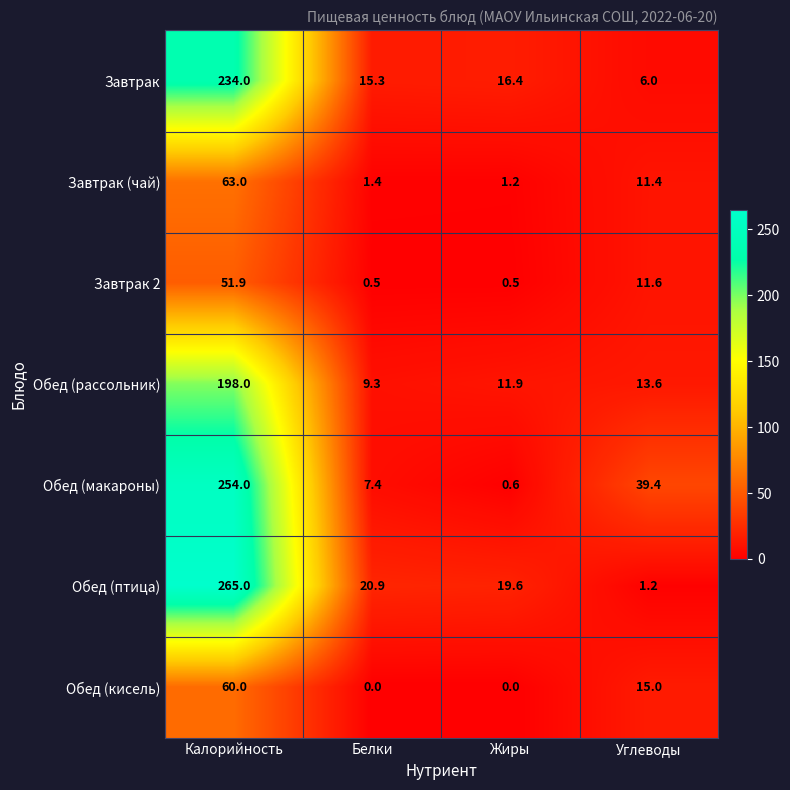

What is the spread (max minus min) of values at Углеводы?

38.2